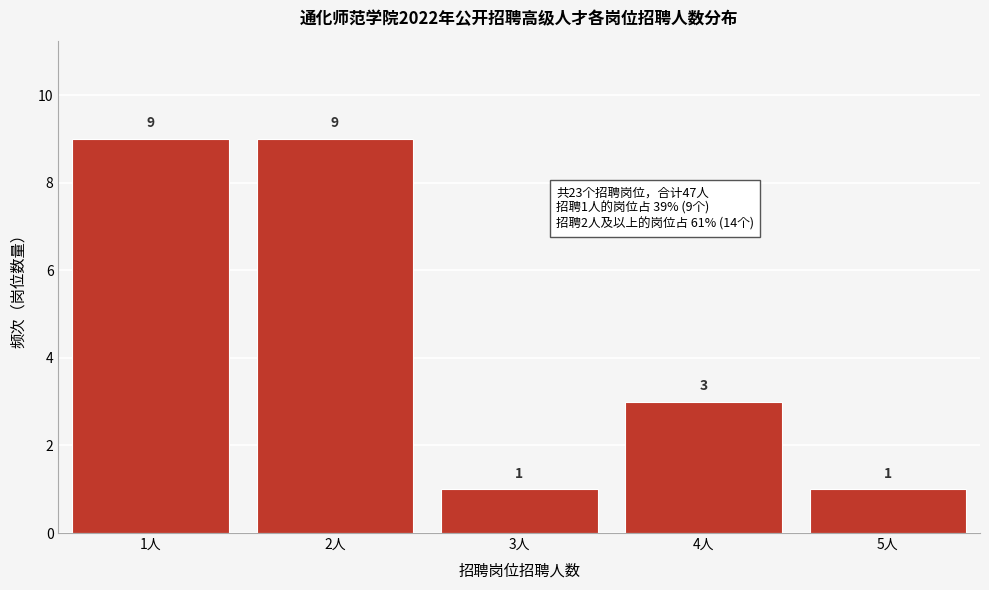

Reading left to right, list every bar in this chart as the range it spans on the x-axis followed by its height.

0.5 to 1.5: 9
1.5 to 2.5: 9
2.5 to 3.5: 1
3.5 to 4.5: 3
4.5 to 5.5: 1